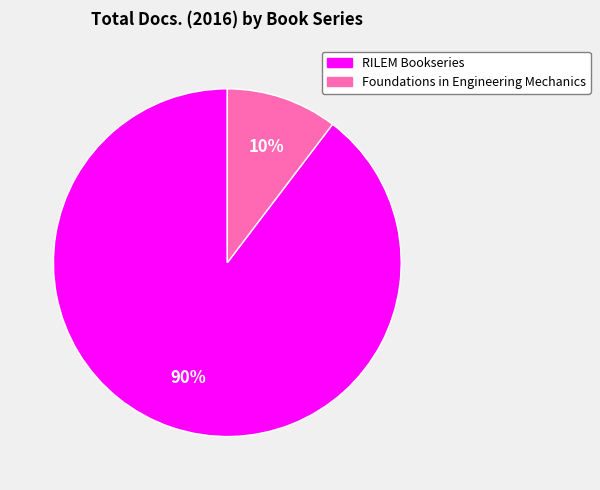

To the nearest percent, what is the average slice percentage?

50%